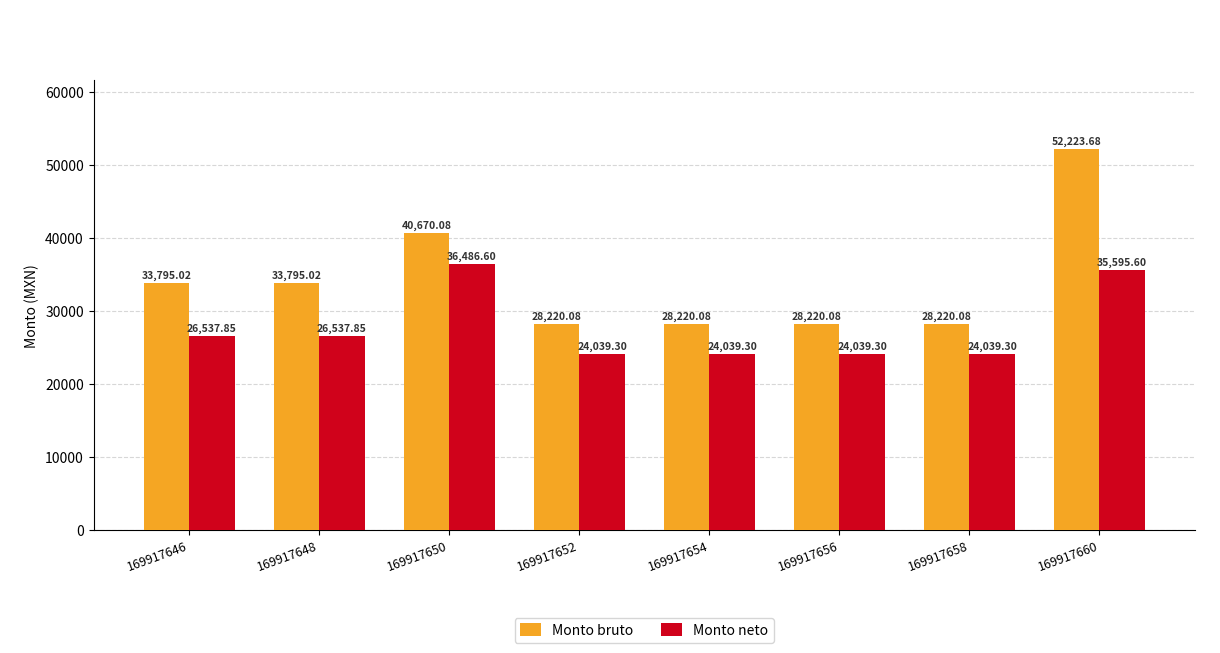

What value does the Monto bruto series have at 169917648?

33795.0